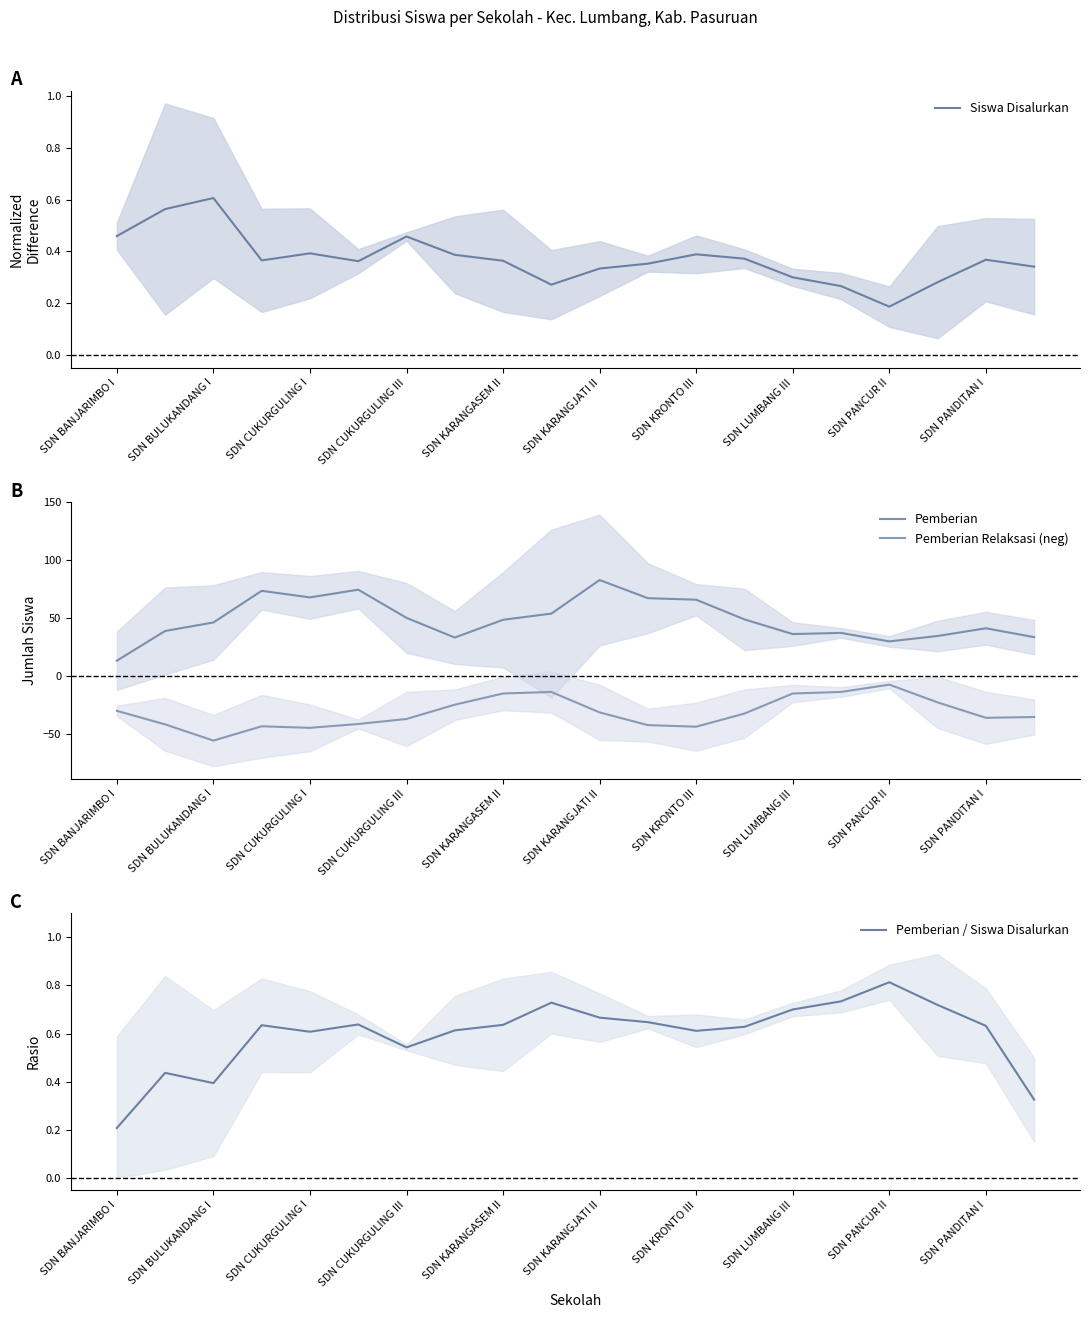

True or false: Pemberian Relaksasi (neg) has a value of -9.3 at 15.

False